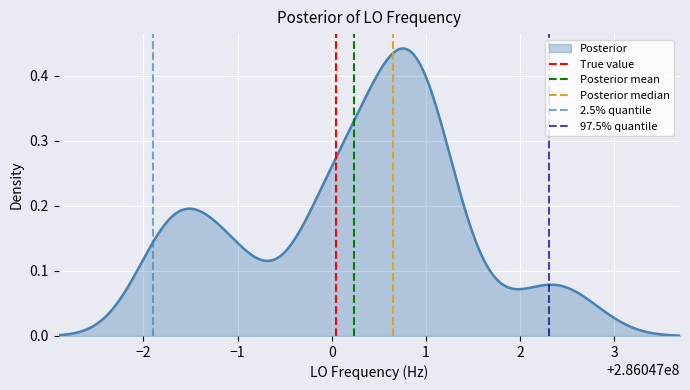

What is the sum of all Posterior median values?

1